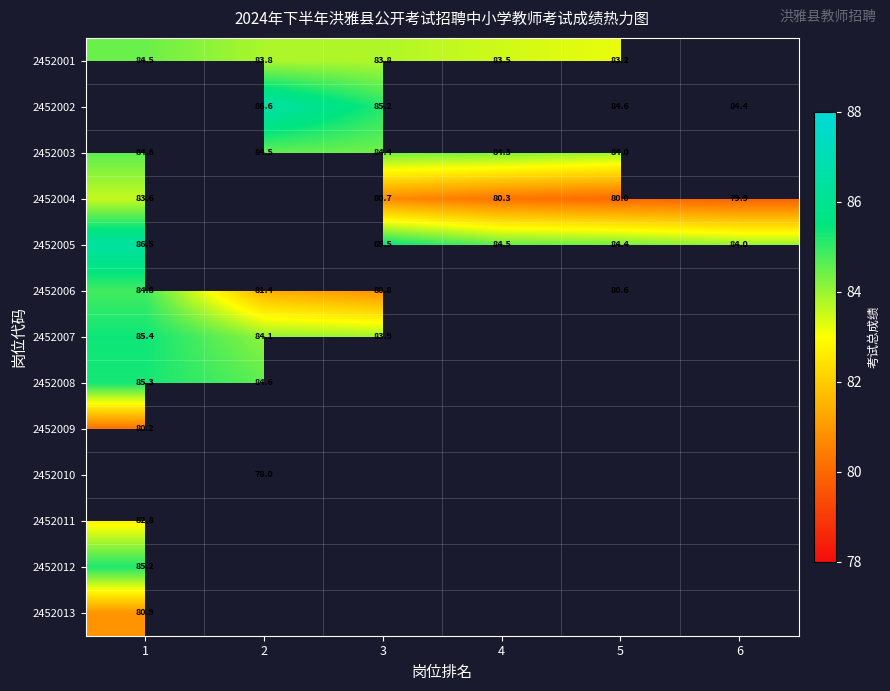

True or false: 2452008 has a value of 30.0 at 2.

False